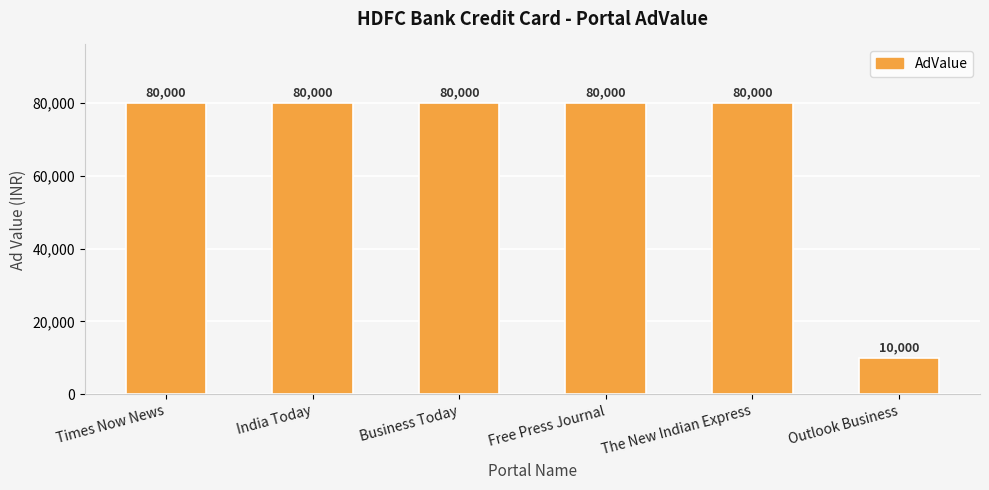

The value at Business Today is 80000. True or false?

True